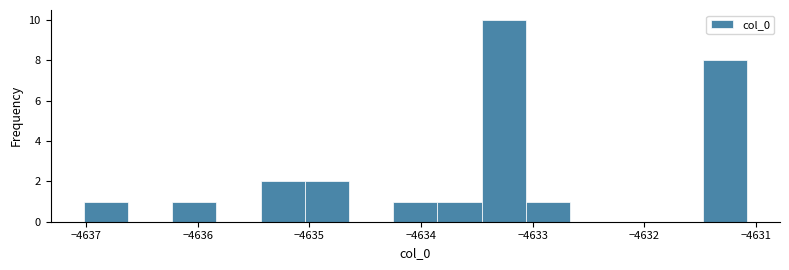

Read against the x-axis, roughly where is the centre of the tallest bar?

-4633.3